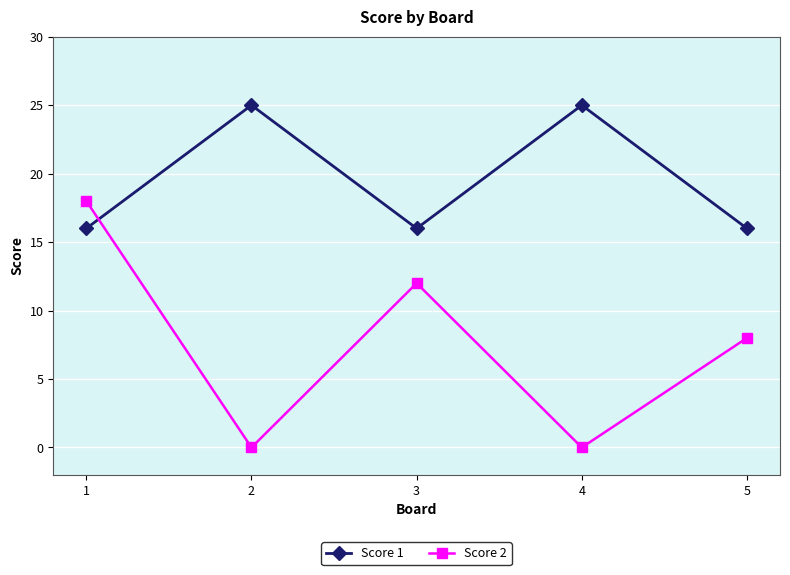

Which series has the widest spread of values?

Score 2